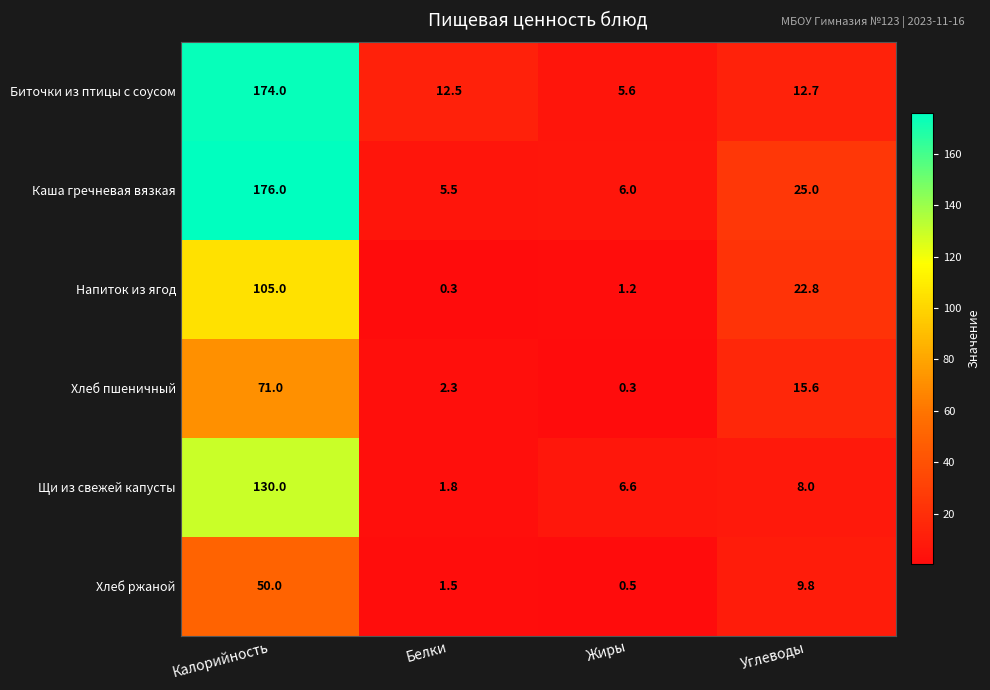

At Калорийность, list the series in order from largest to smallest.

Каша гречневая вязкая, Биточки из птицы с соусом, Щи из свежей капусты, Напиток из ягод, Хлеб пшеничный, Хлеб ржаной